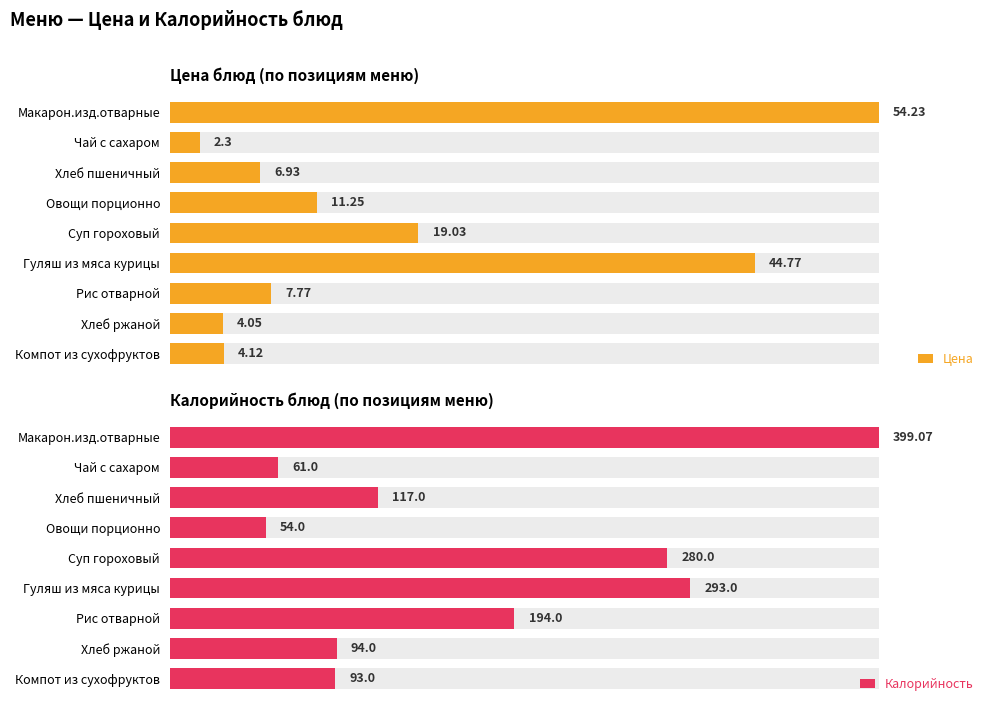

What is the difference between the maximum and minimum values in the Калорийность series?

345.1